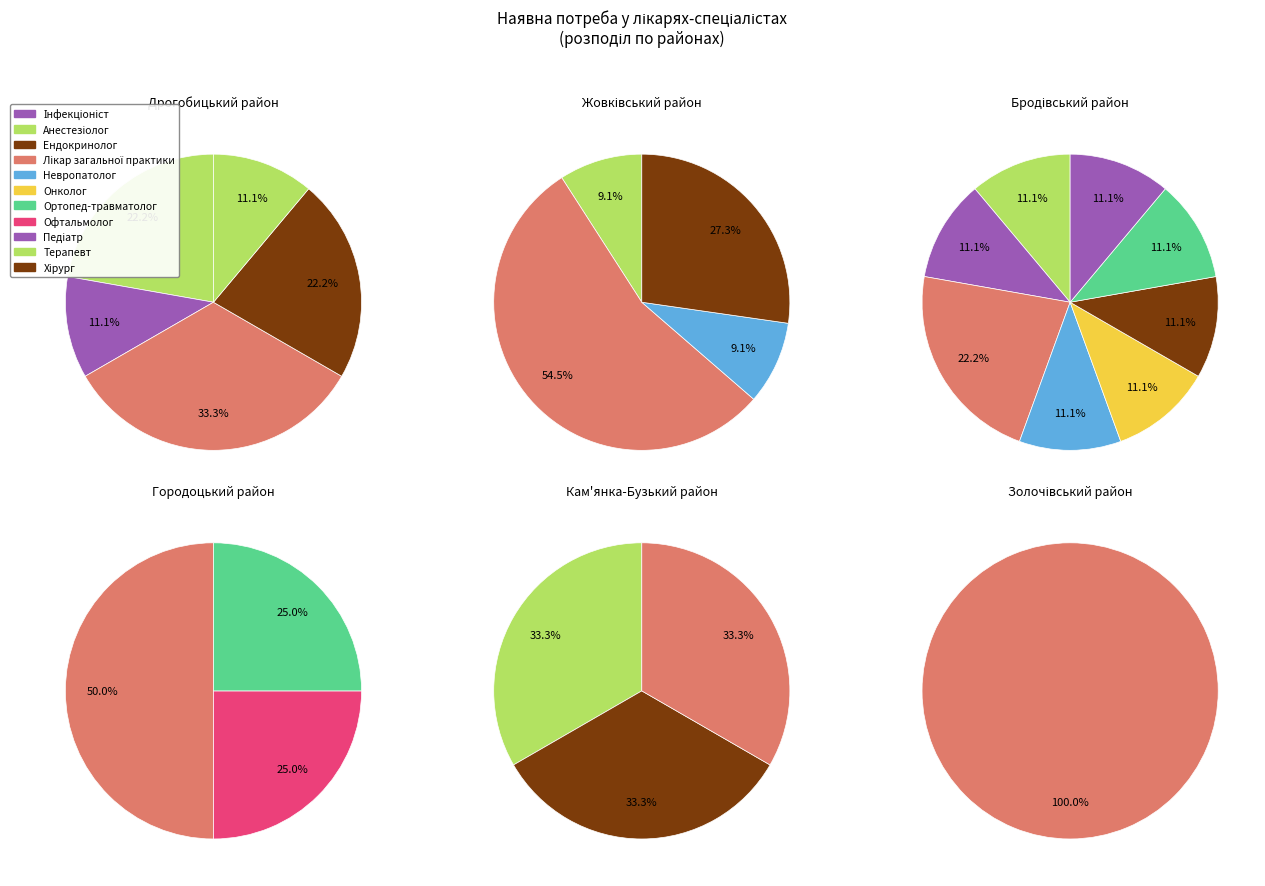

Which slice is the largest?

Лікар загальної практики - сімейний лікар